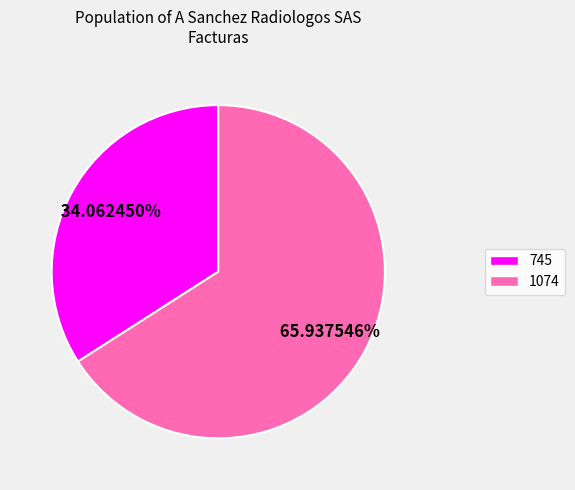

What percentage is the 1074 slice, to the nearest percent?

66%